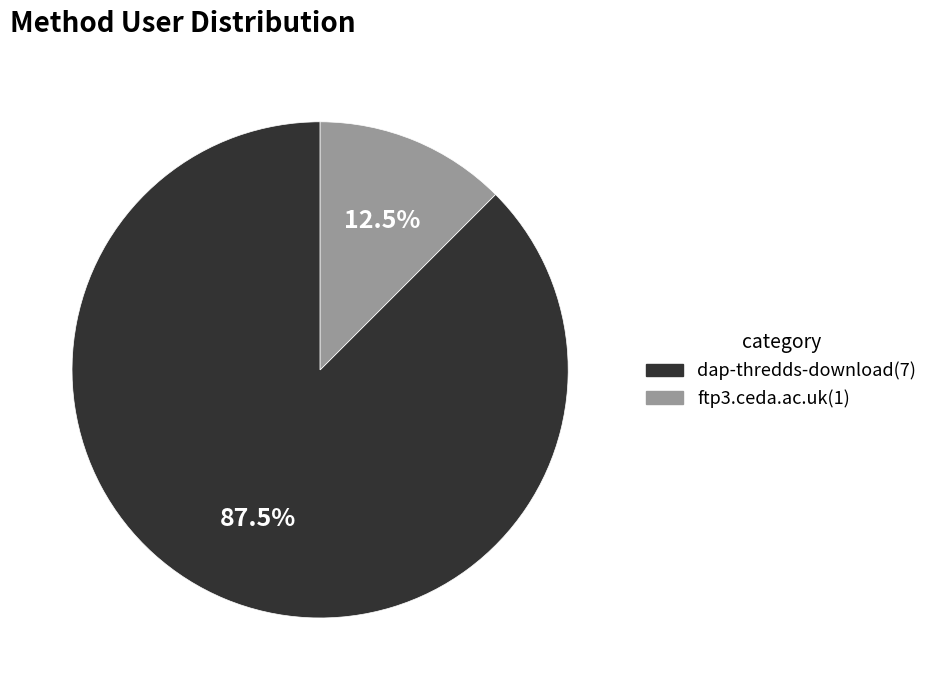

To the nearest percent, what is the combined percentage of dap-thredds-download and ftp3.ceda.ac.uk?

100%